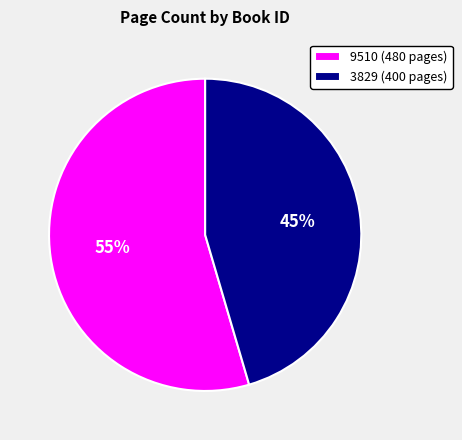

The 3829 slice represents 45% of the pie. True or false?

True